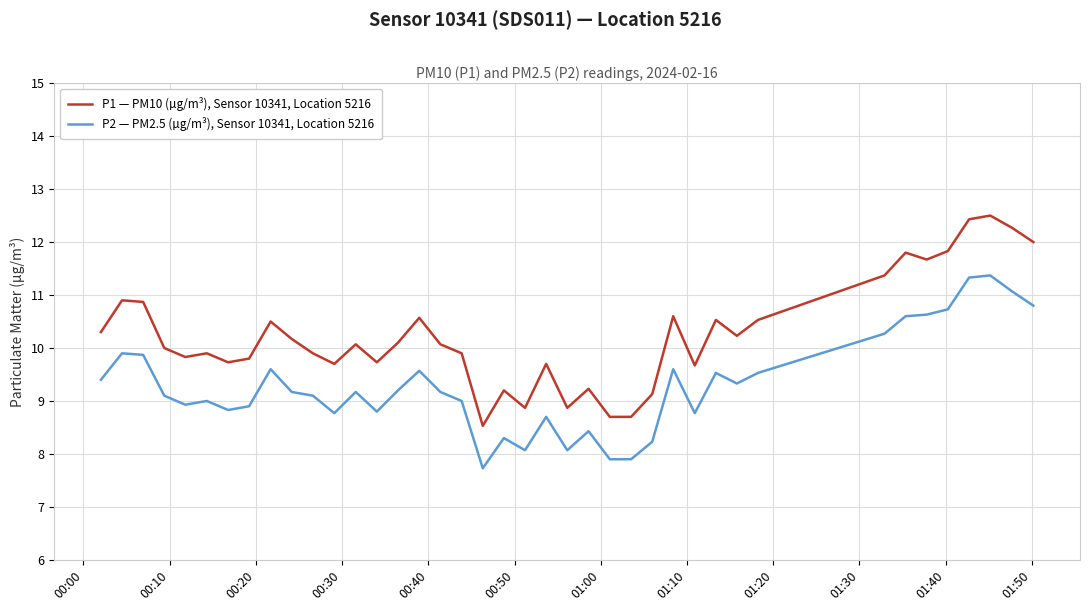

True or false: P2 — PM2.5 (µg/m³), Sensor 10341, Location 5216 and P1 — PM10 (µg/m³), Sensor 10341, Location 5216 cross at least once.

False